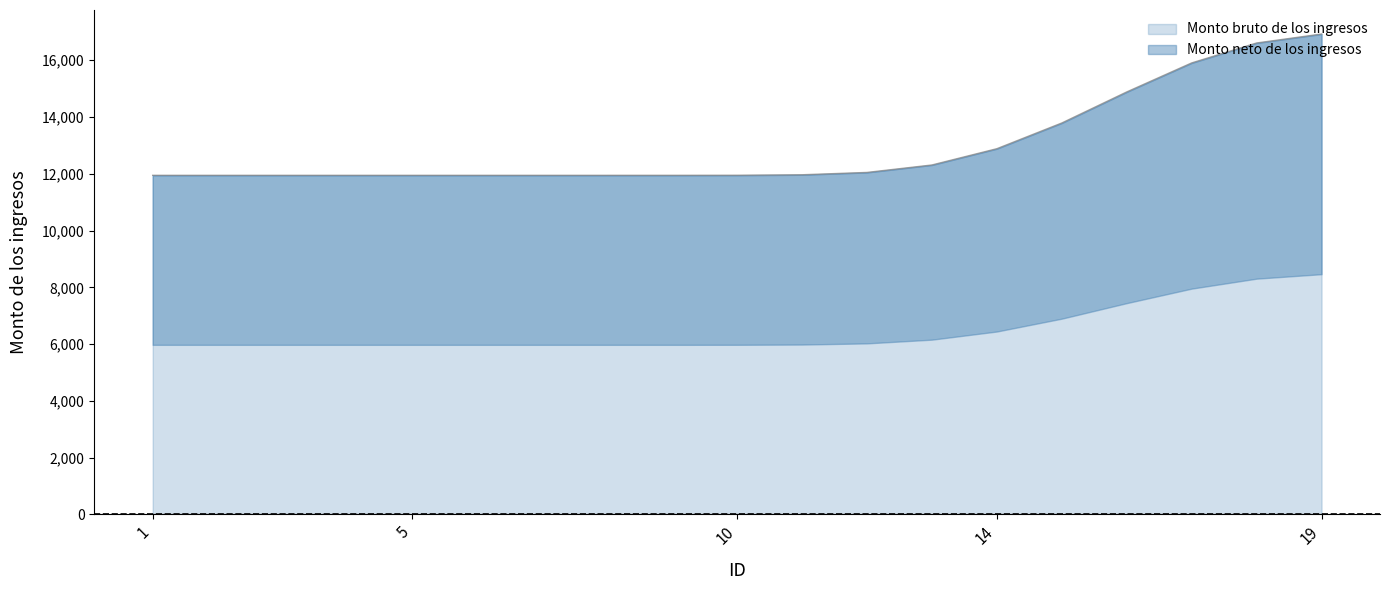

The value of Monto bruto de los ingresos at 10 is 3873.4. True or false?

False